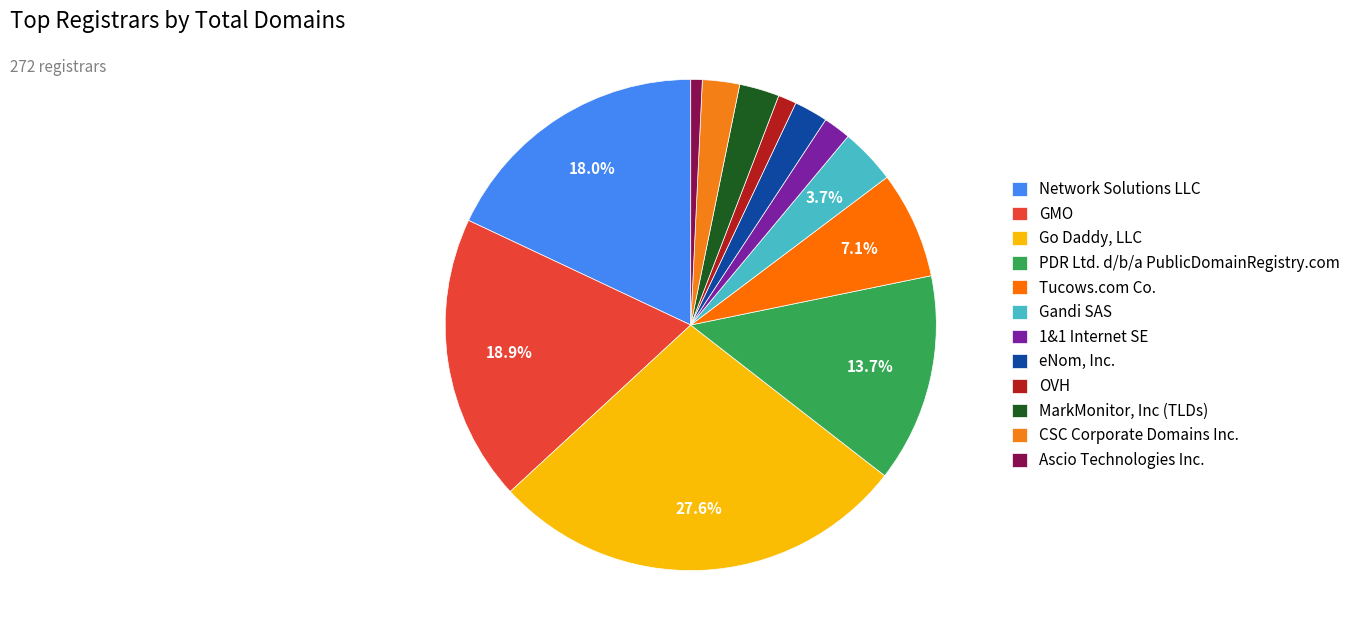

Do 1&1 Internet SE and OVH together represent more than half of the pie?

No